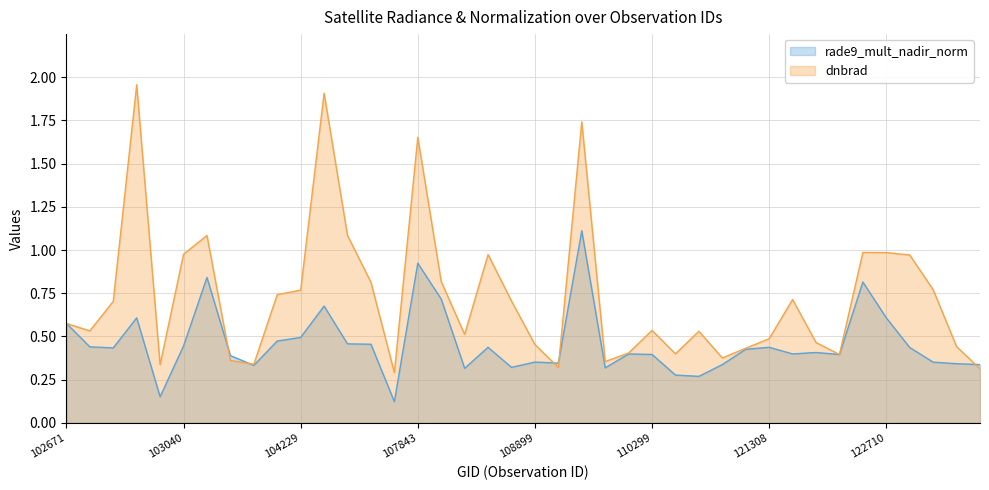

What is the approximate value of dnbrad at 104236?

1.9